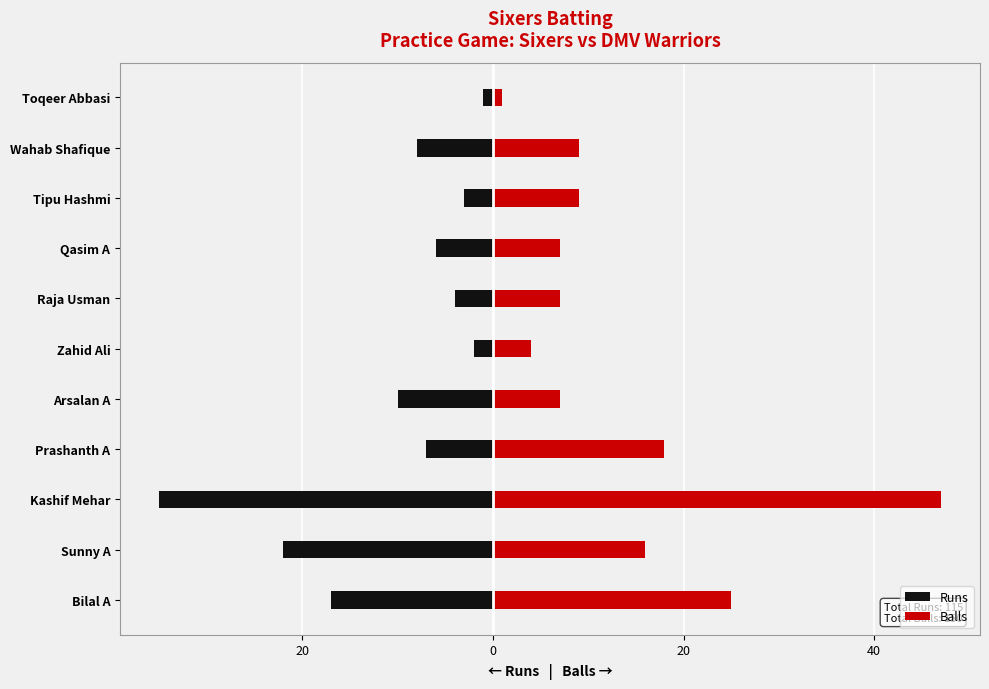

How many data points in Runs are less than -7?

5